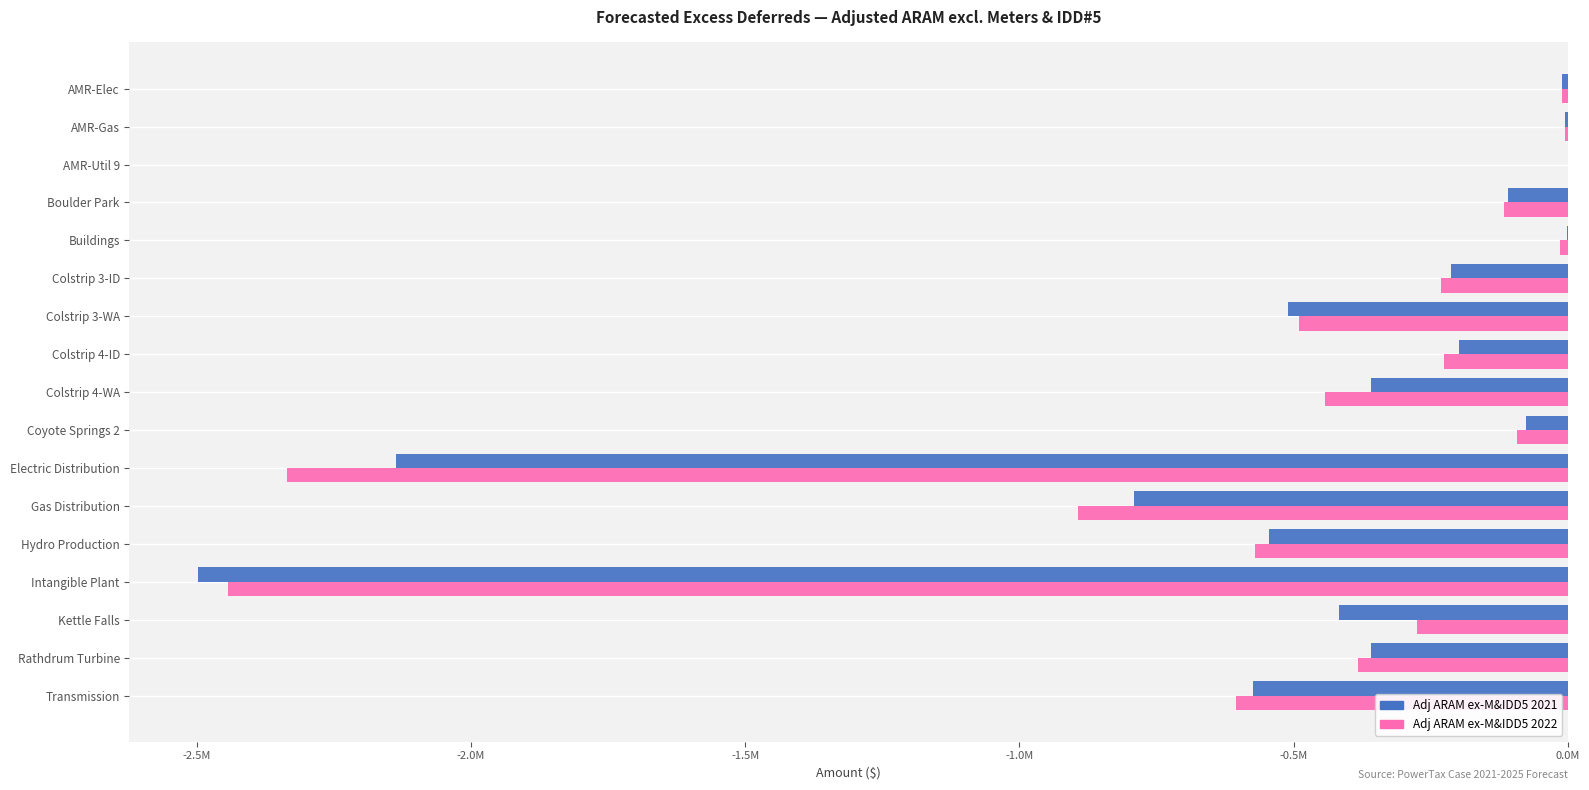

What are all the series names shown in the legend?

Adj ARAM ex-M&IDD5 2021, Adj ARAM ex-M&IDD5 2022